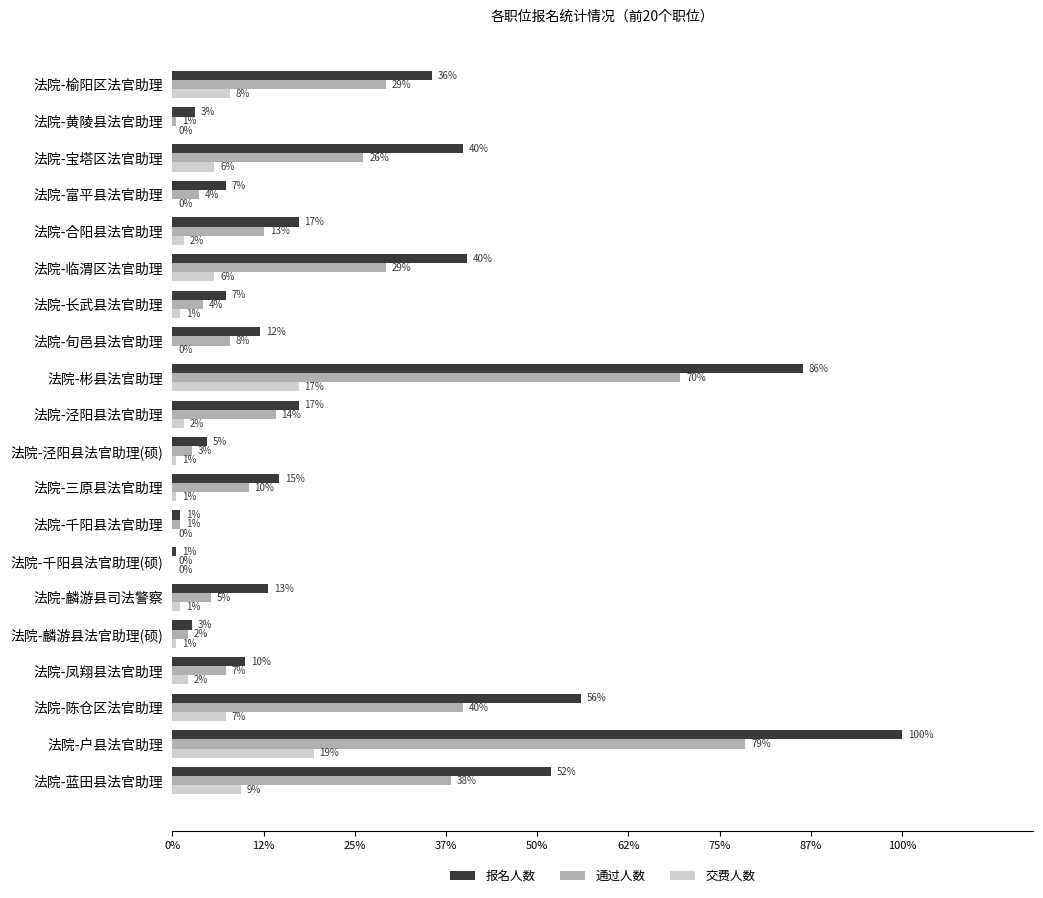

What are all the series names shown in the legend?

报名人数, 通过人数, 交费人数